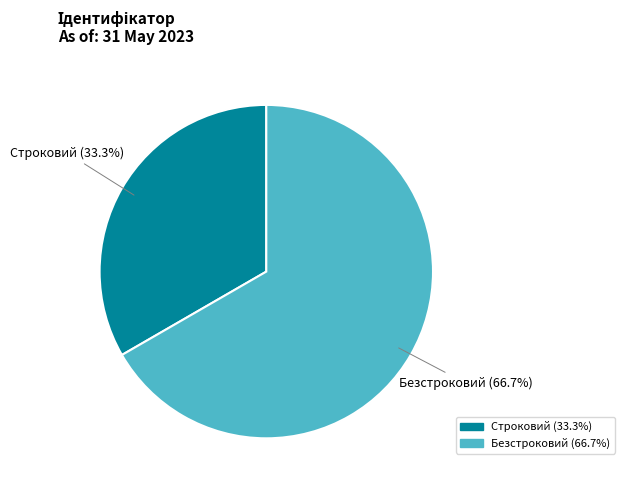

What is the largest slice in the pie chart?

Безстроковий